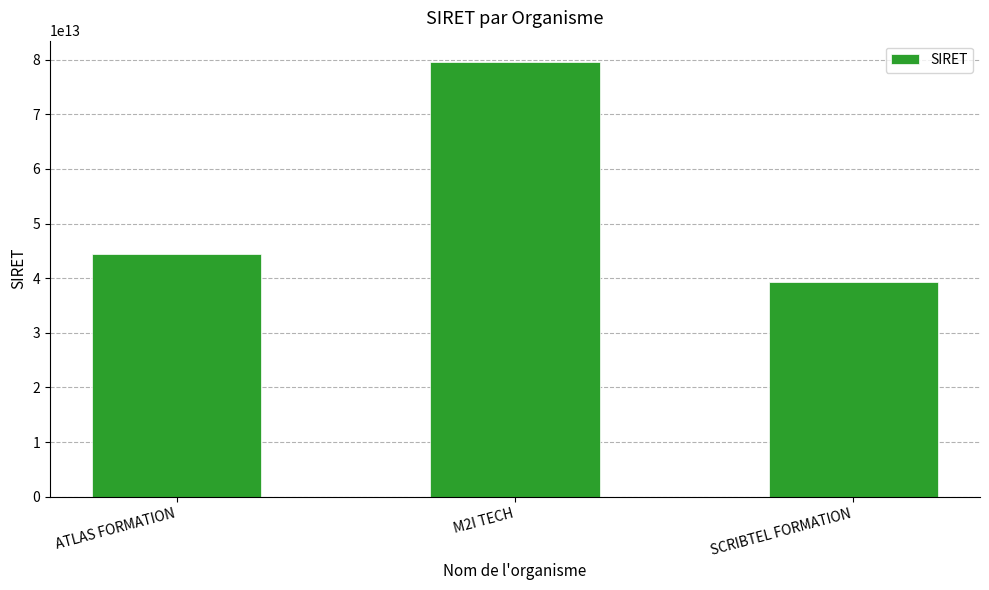

True or false: the data shows 79504509500010 at M2I TECH.

True